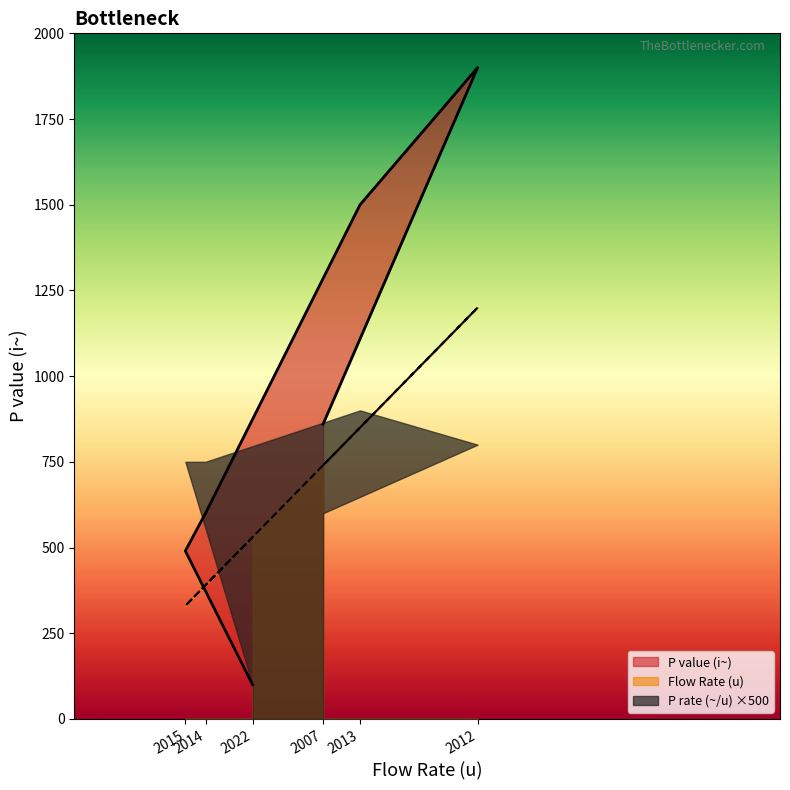

In P rate (~/u), how many points are higher than both neighbors (excluding endpoints)?

1